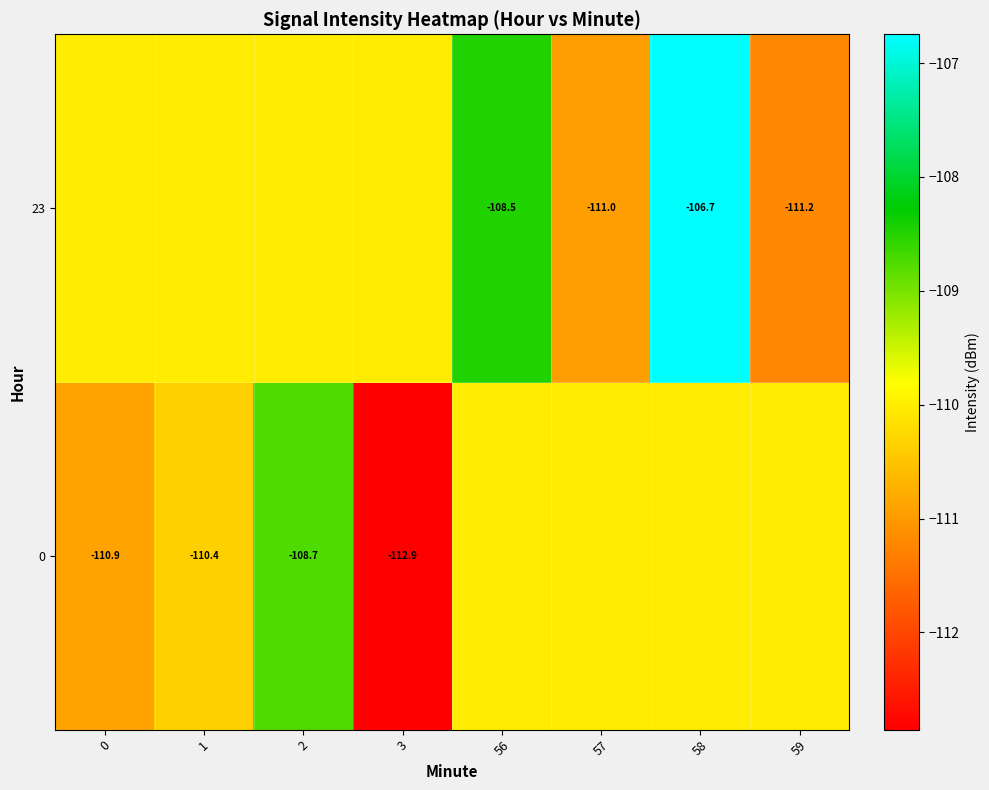

True or false: 23 has a value of -49.5 at 56.

False